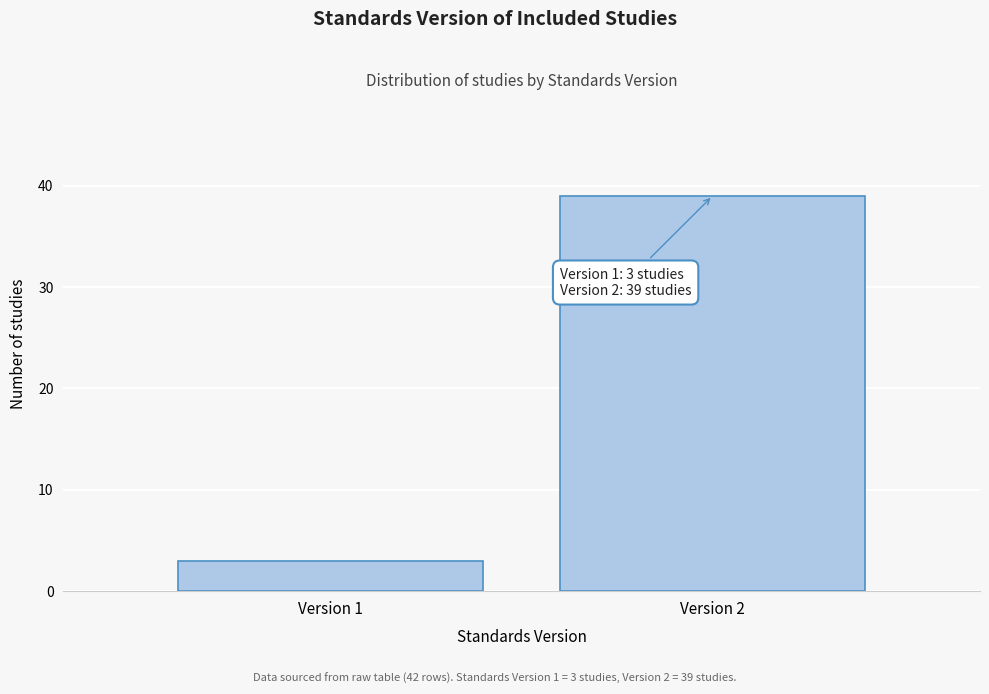

Reading right to left, transcribe all the data shown in this chart.

39	3